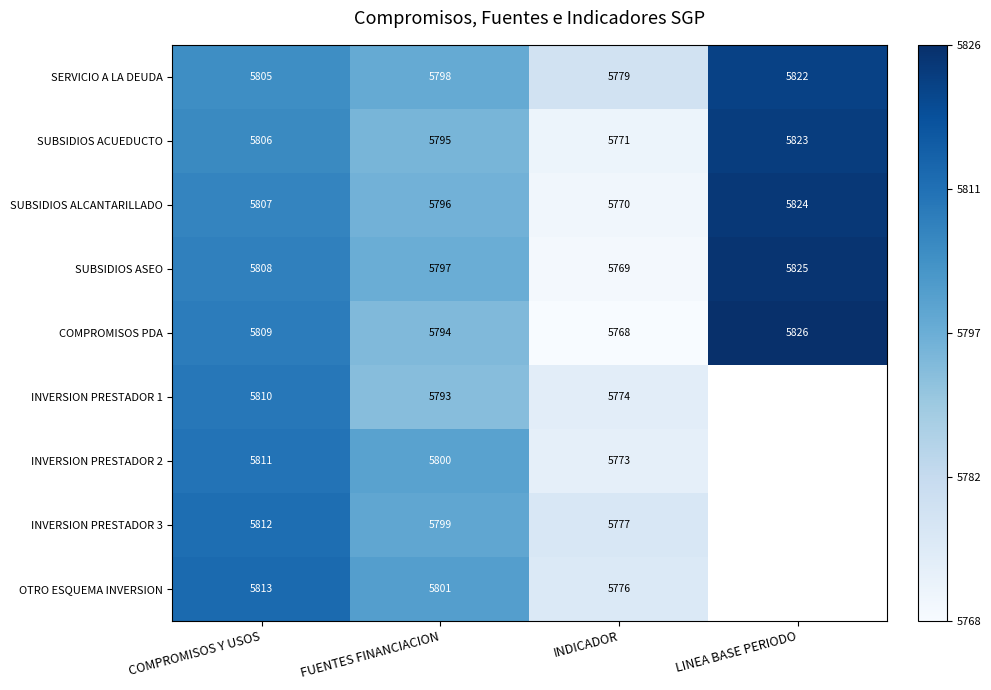

The value of OTRO ESQUEMA INVERSION at INDICADOR is 0.1. True or false?

False